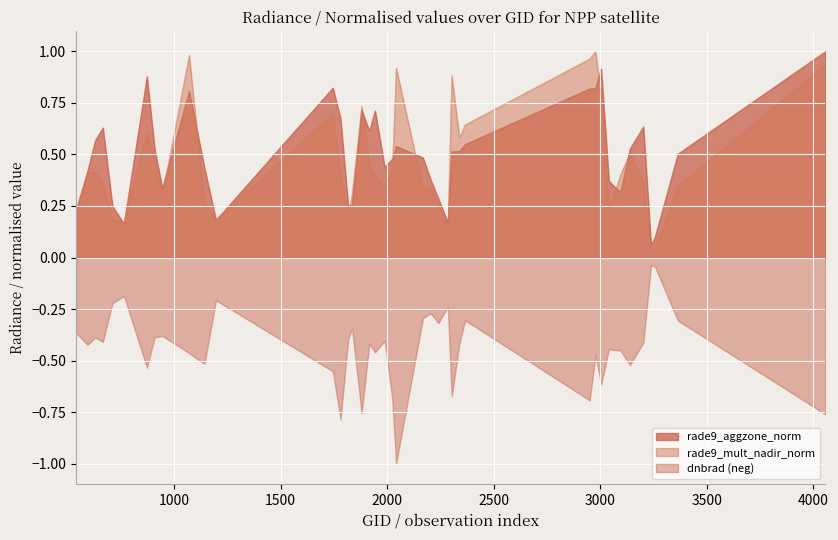

What is the average value of the rade9_mult_nadir_norm series?

0.5